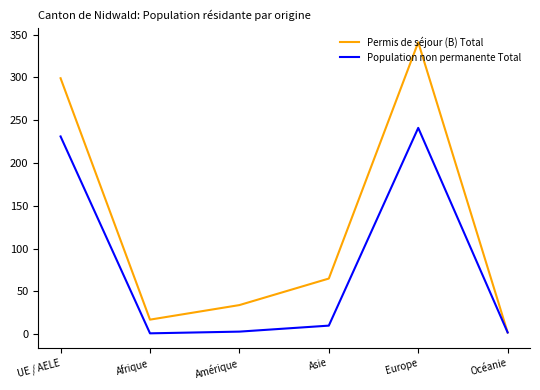

Does the chart display data point markers on the line(s)?

No